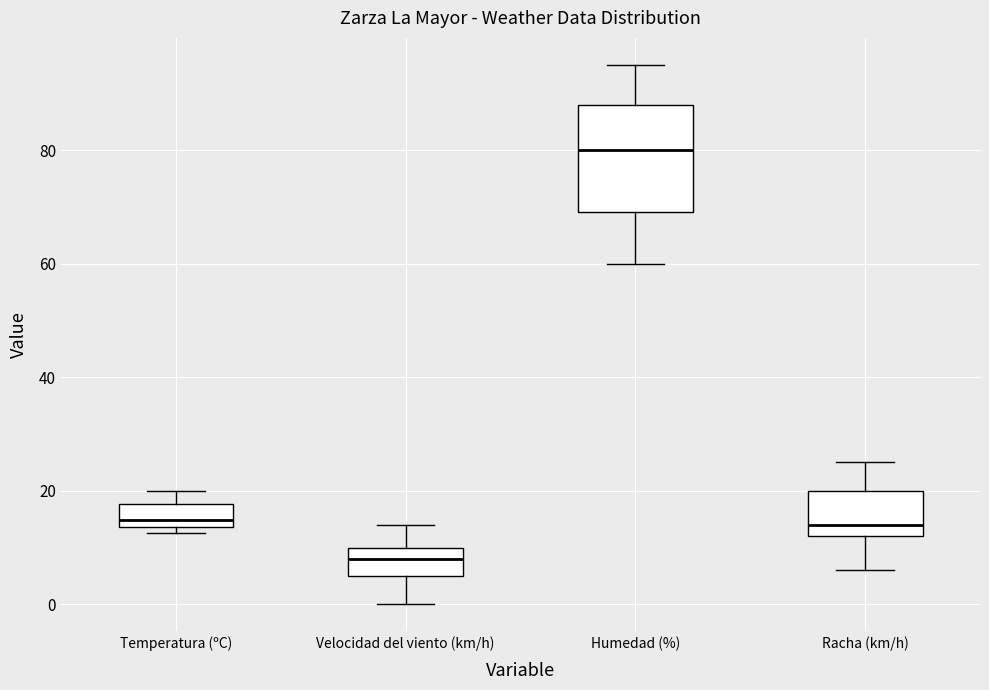

Where is the upper edge of the box for Velocidad del viento (km/h) on the y-axis? The values are not printed on the chart, so give them approximately, as read against the axis.

10